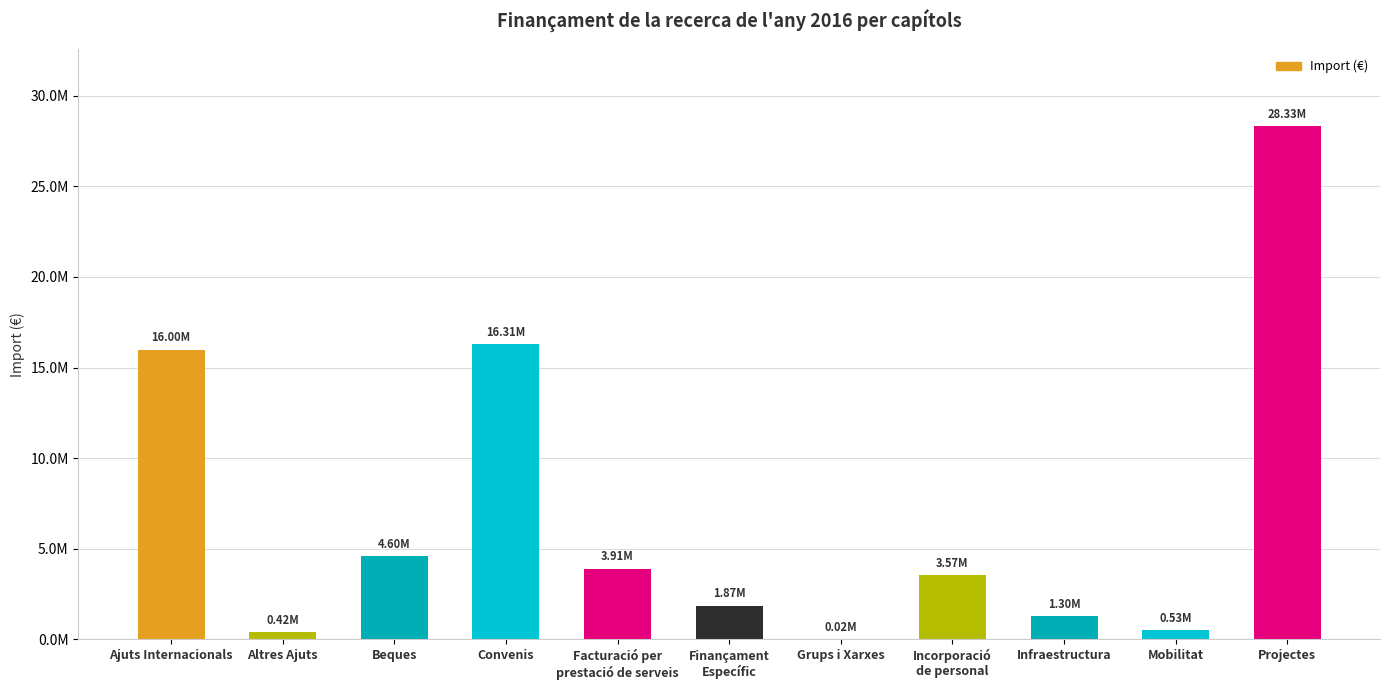

What is the smallest value displayed?

18367.8